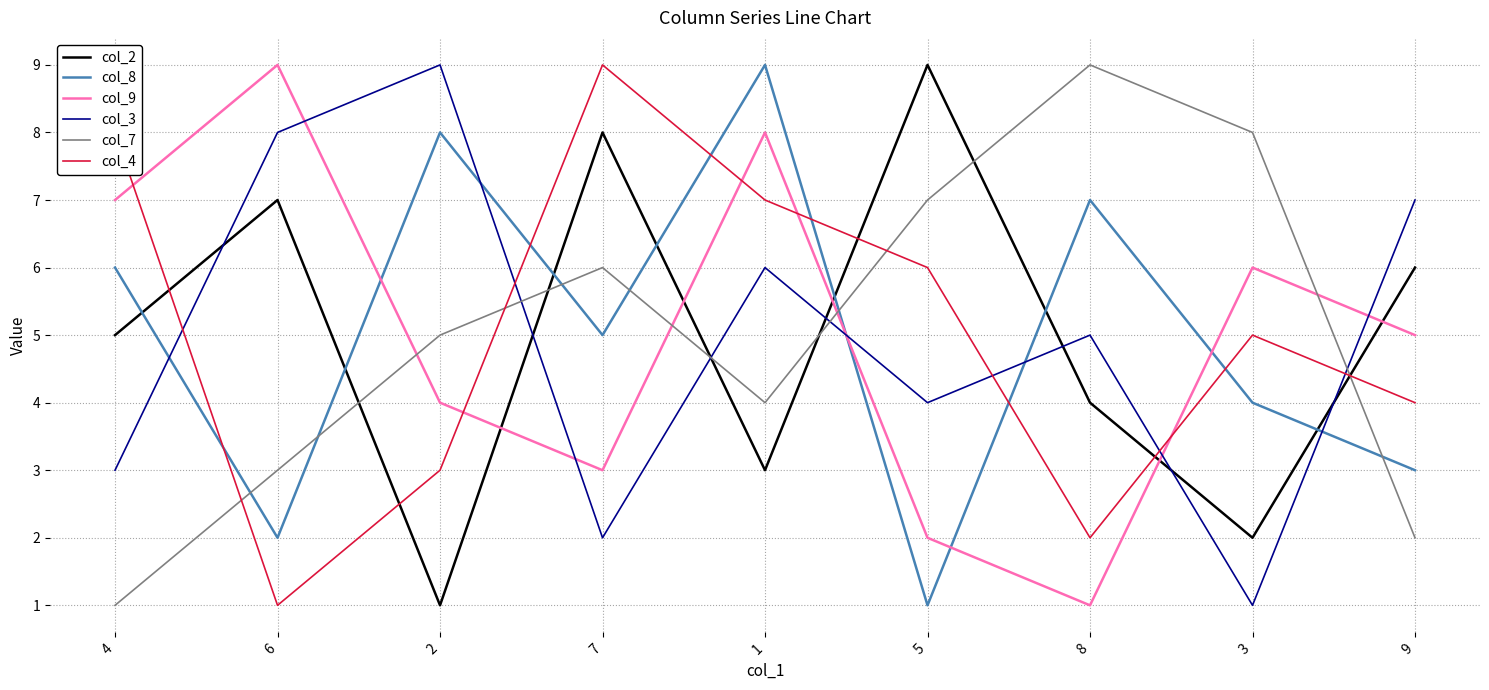

What is the approximate value of col_2 at 9?

6